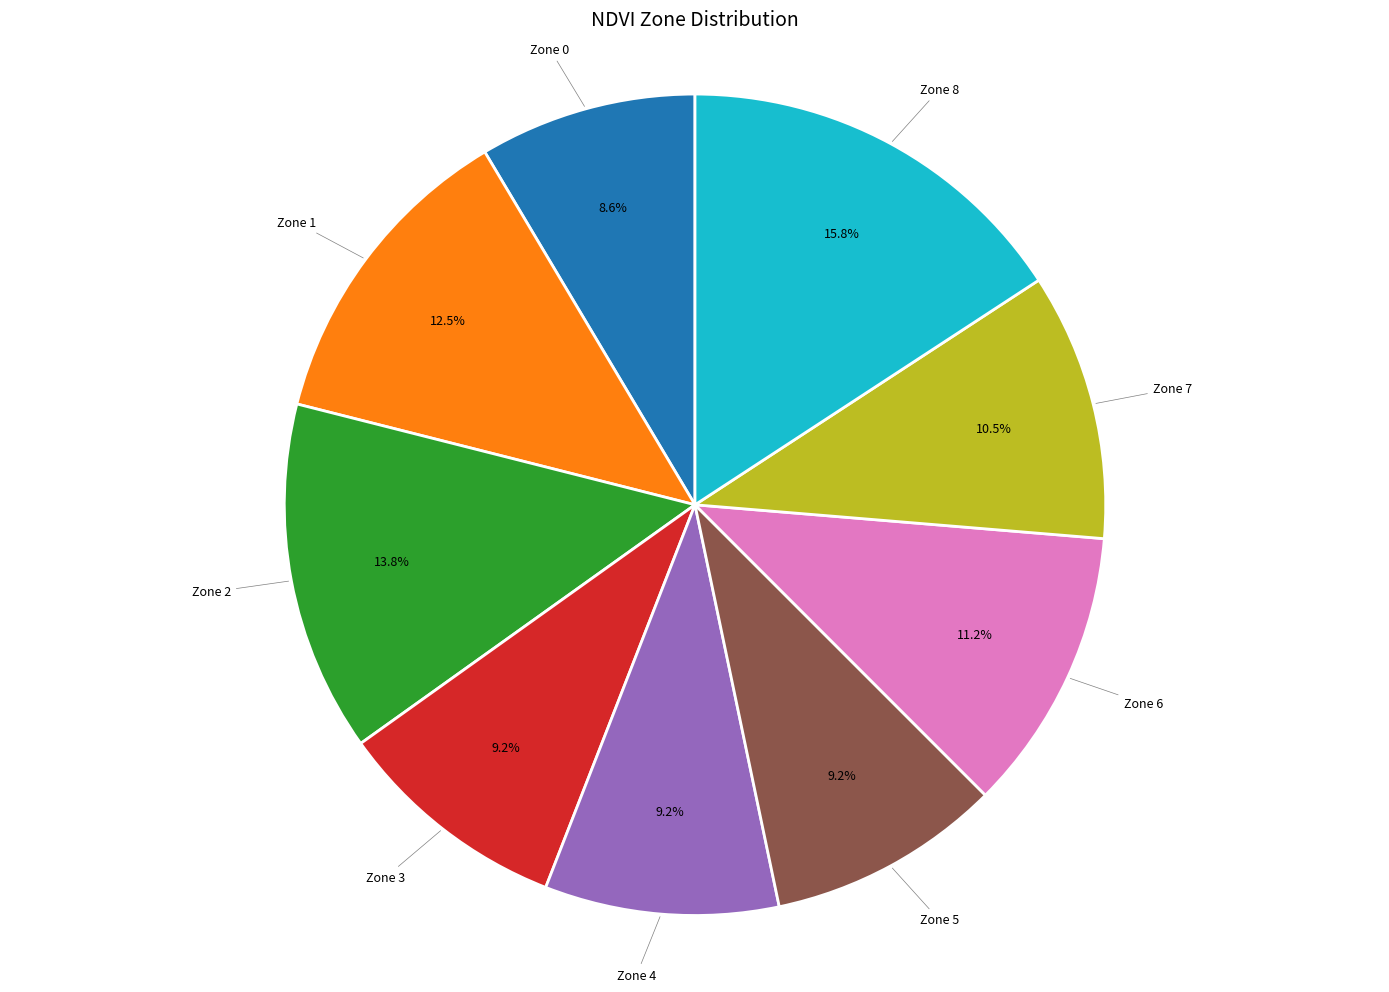

How many slices are in this pie chart?

9